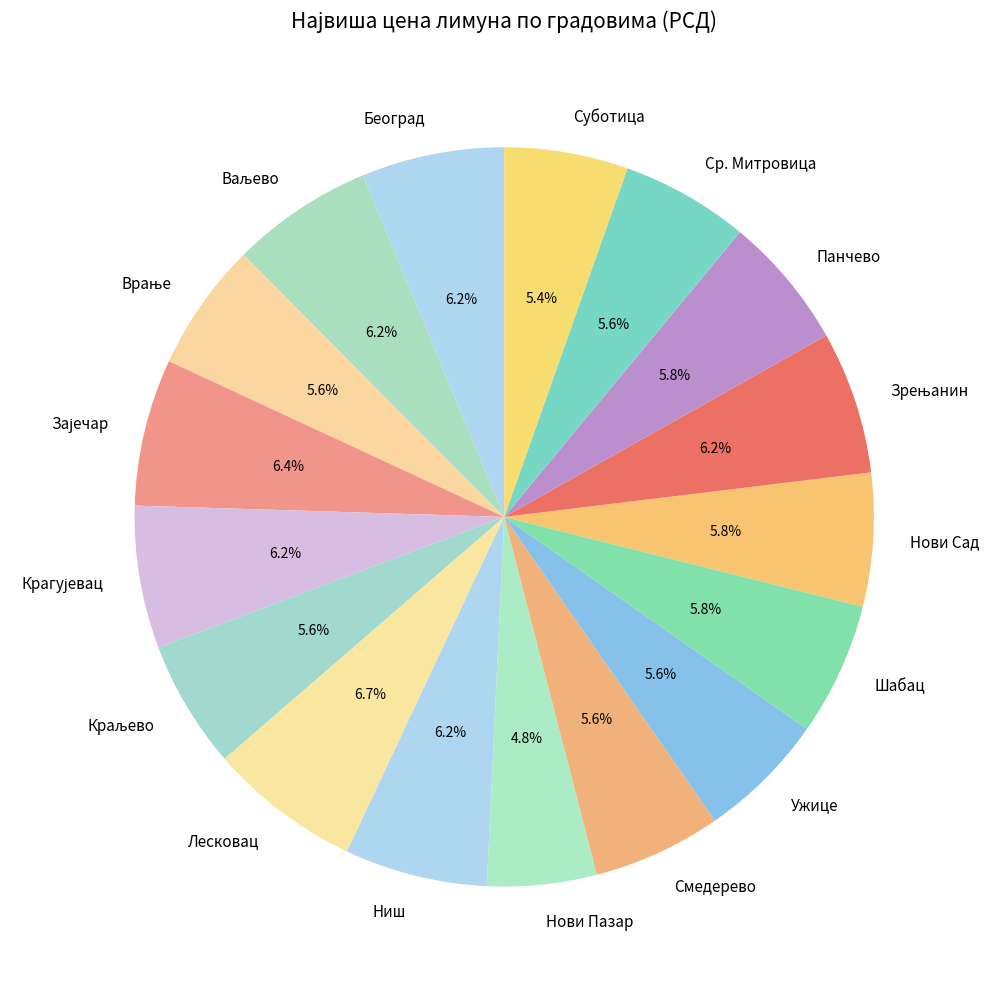

How much of the chart is everything except Шабац?

94.2%